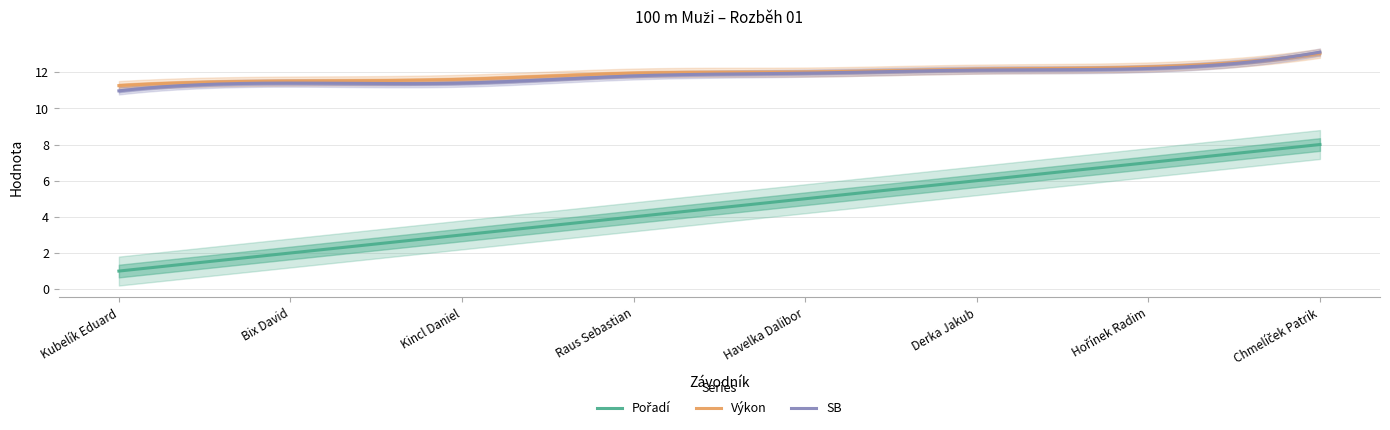

Between Raus Sebastian and Chmelíček Patrik, which series saw the biggest shift?

Pořadí